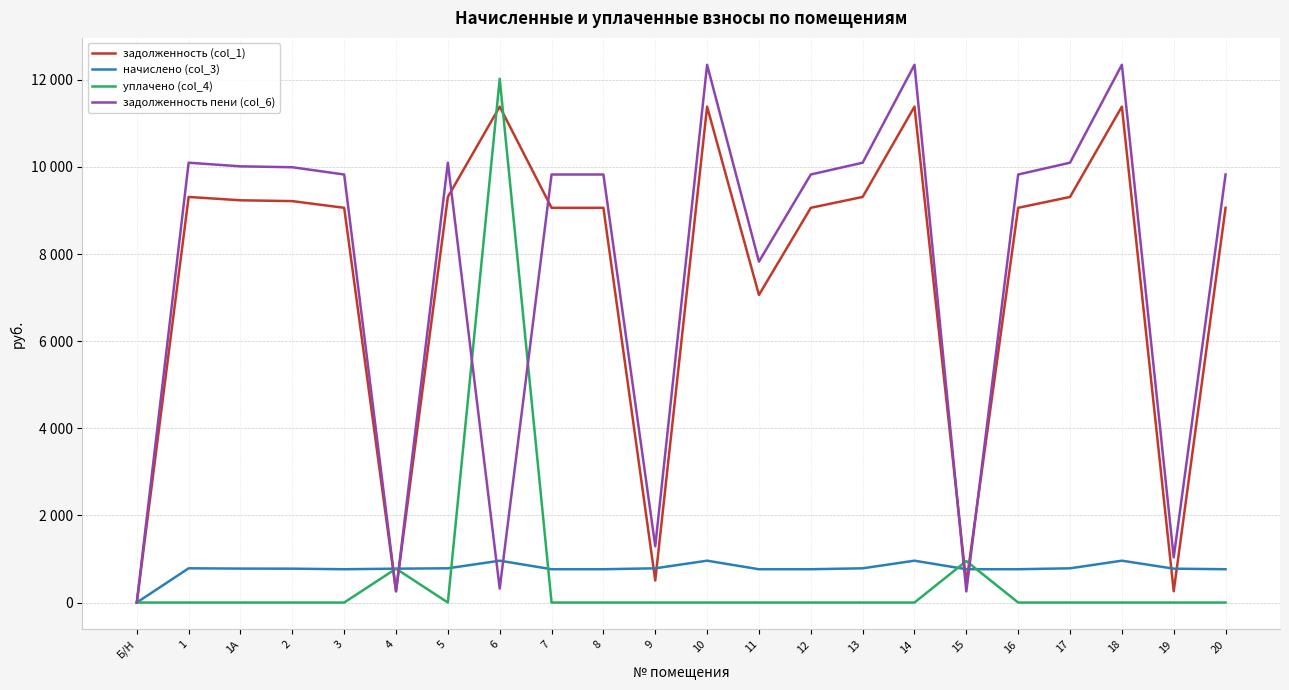

What are all the series names shown in the legend?

задолженность (col_1), начислено (col_3), уплачено (col_4), задолженность пени (col_6)